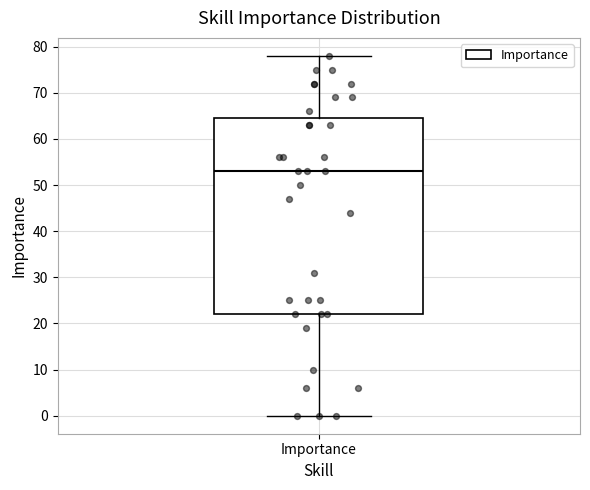

Transcribe this box plot: give where the median line is, the range the box spans, and where the two whiskers end, as read against the y-axis. The values are not printed on the chart, so give them approximately, as read against the axis.

median 53, box 22 to 65, whiskers 0 to 78